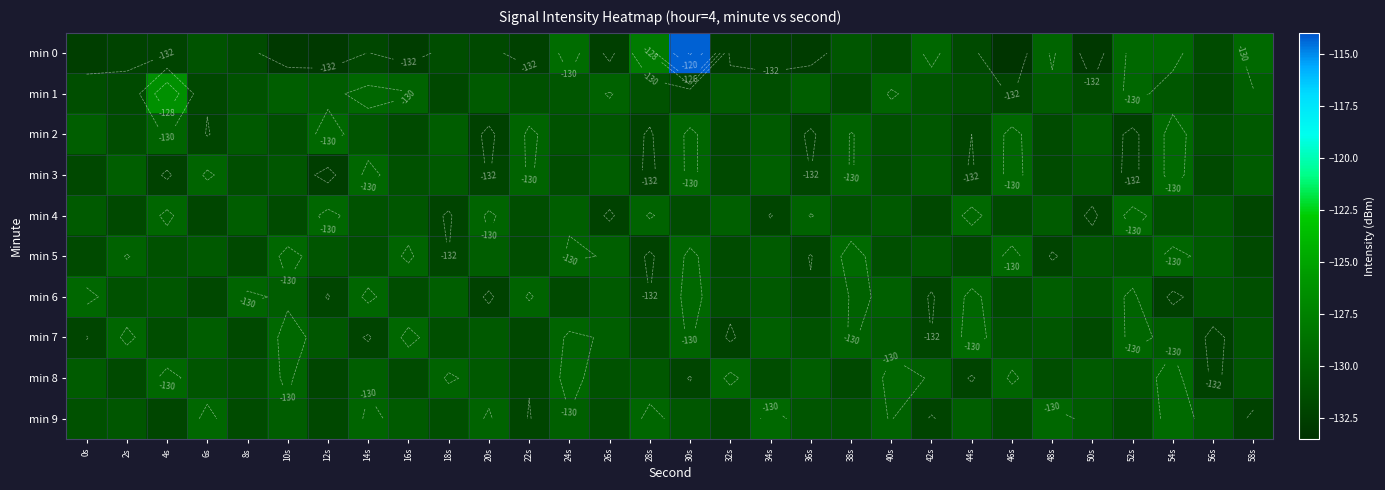

At which label does min 2 first exceed -130?

4s